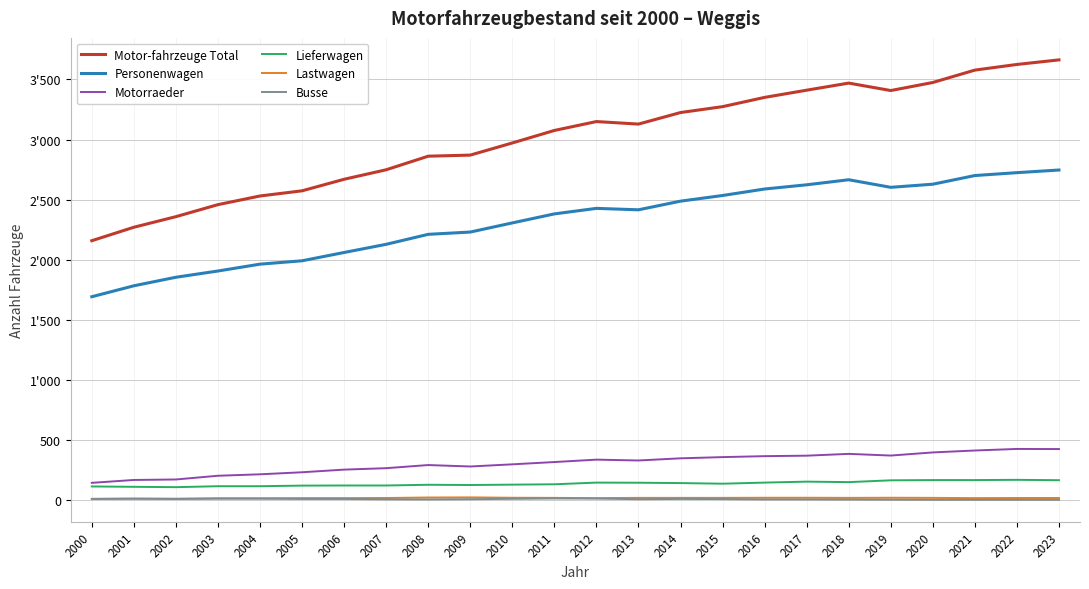

What is the lowest value of the Motorraeder series?

145